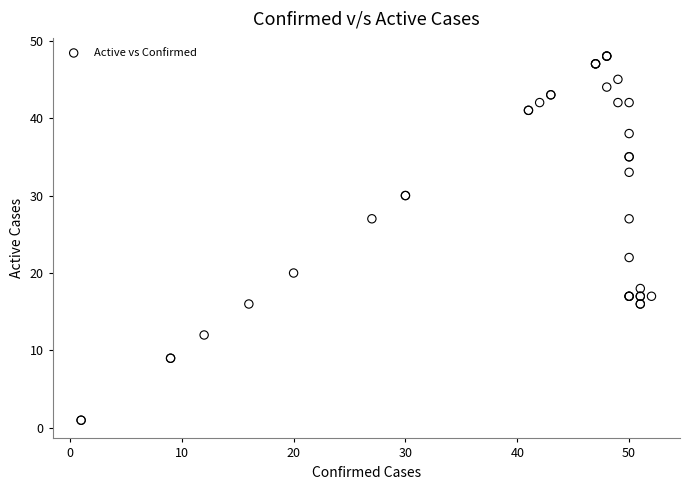

What Y value in the scatter plot is closest to 24?

22